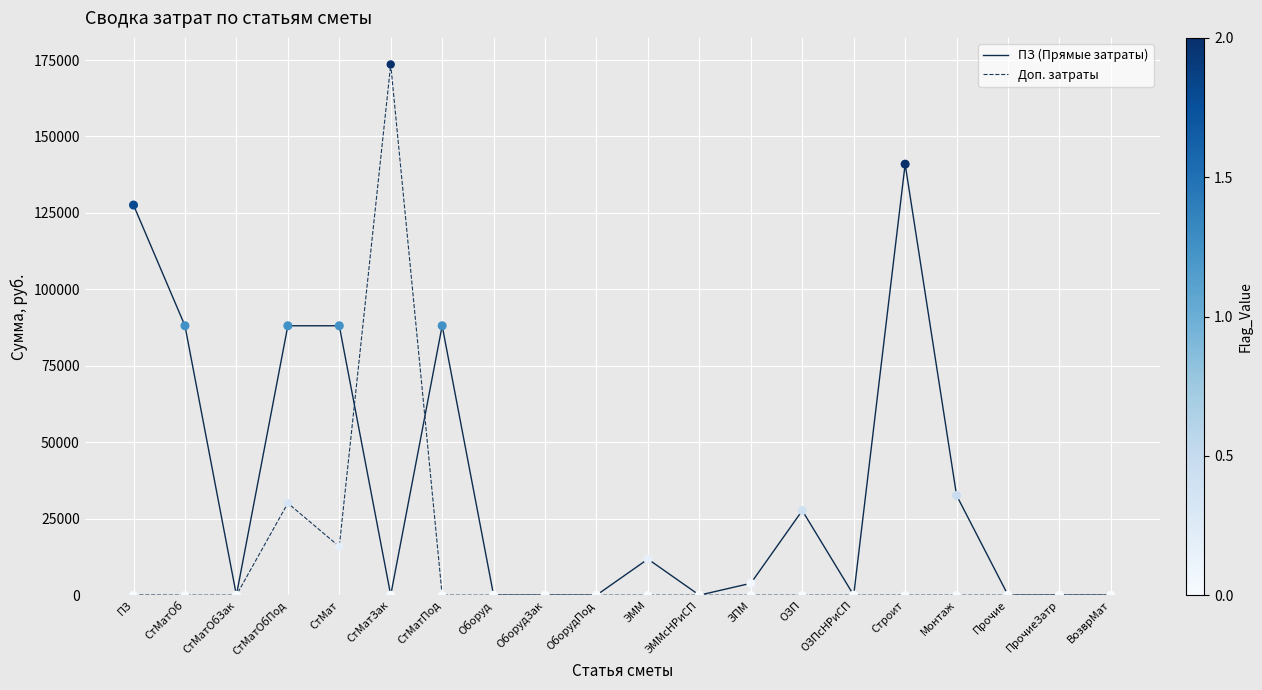

Between ОЗП and ВозврМат, which series saw the biggest shift?

ПЗ (Прямые затраты)